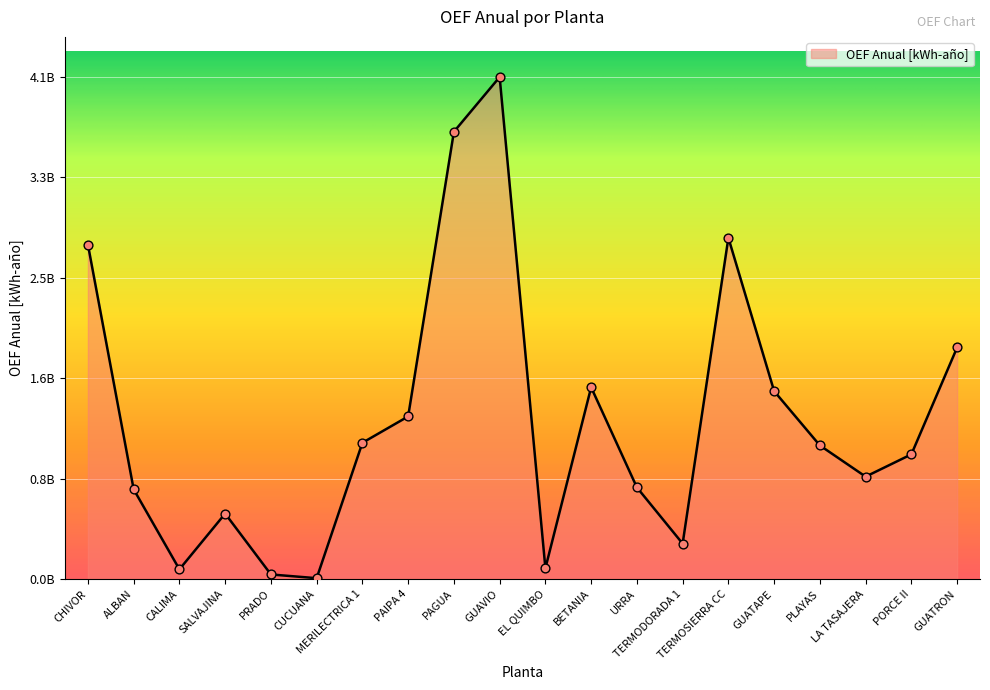

Is this an area chart (filled region under the line)?

Yes